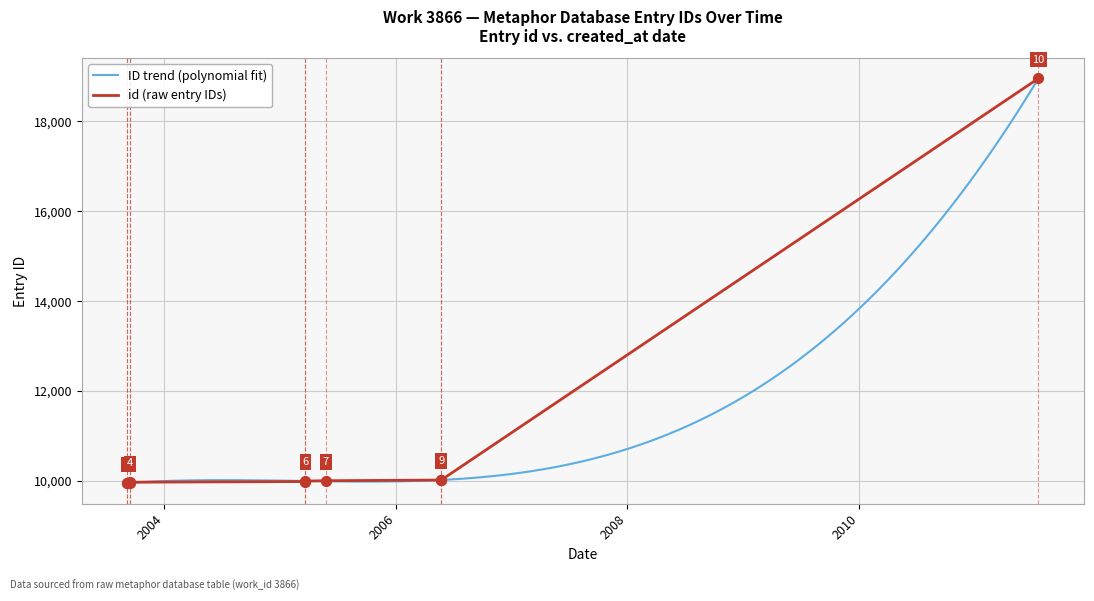

What is the change in value from 2005-03-21 to 2006-05-24?

+23